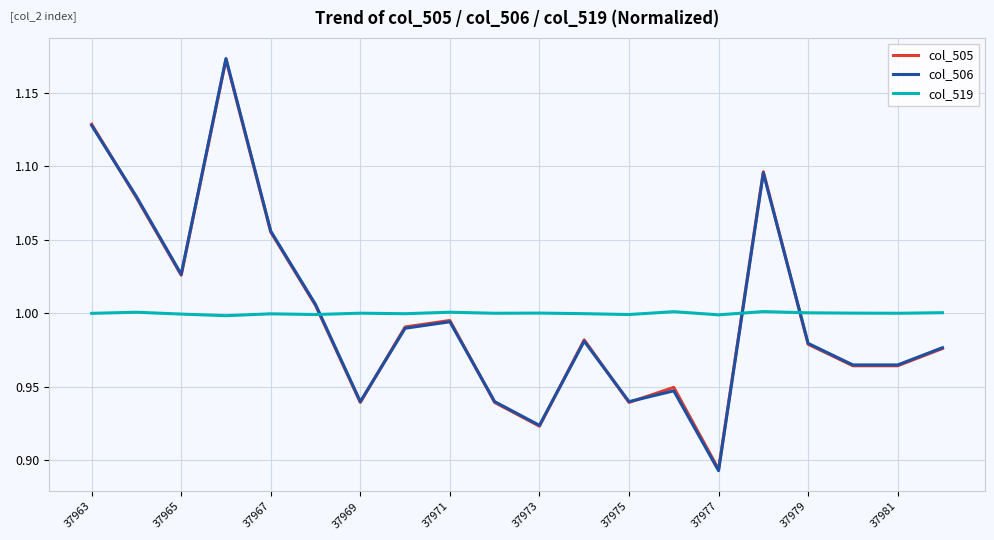

Which series has the largest range (max minus min)?

col_506